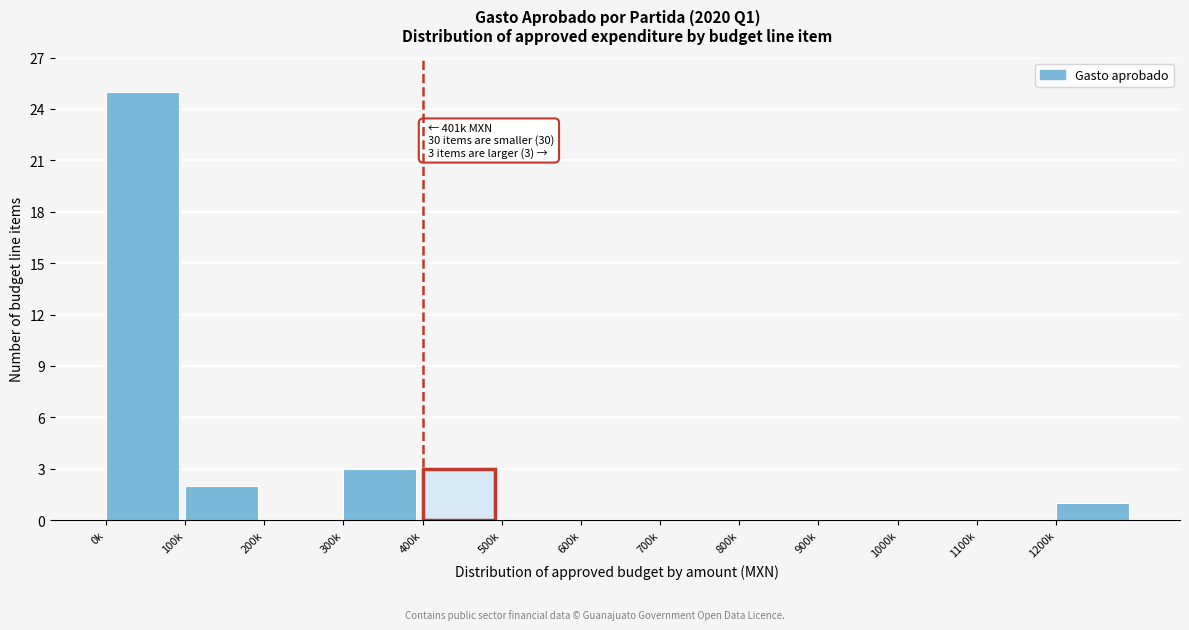

Reading left to right, list all the values displayed in this chart.

0k=25	100k=2	200k=0	300k=3	400k=3	500k=0	600k=0	700k=0	800k=0	900k=0	1000k=0	1100k=0	1200k=1